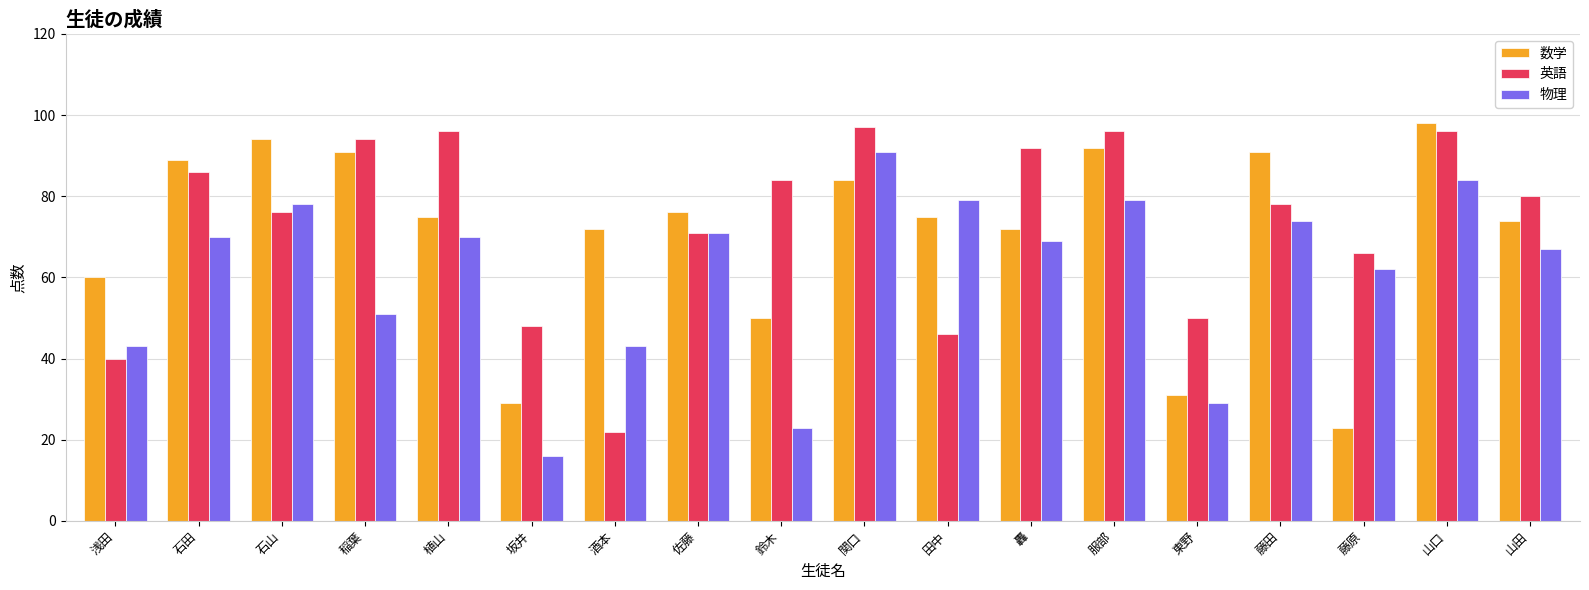

What are all the series names shown in the legend?

数学, 英語, 物理